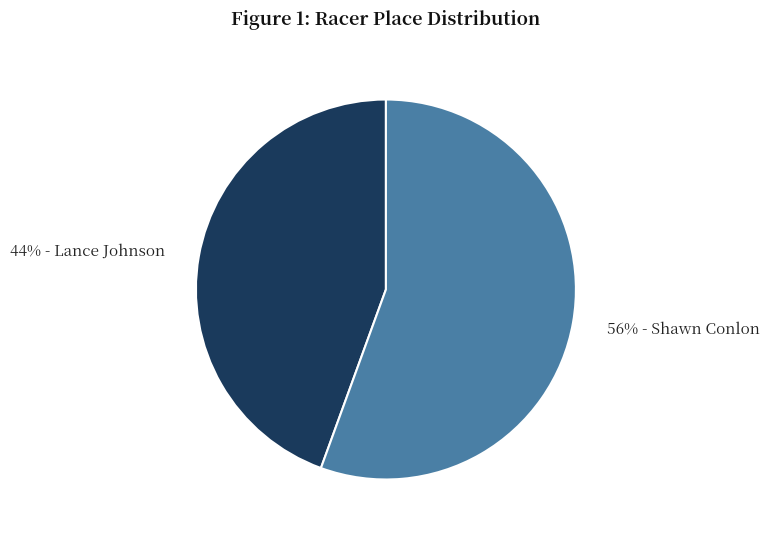

Is there any slice that represents more than half of the pie?

Yes